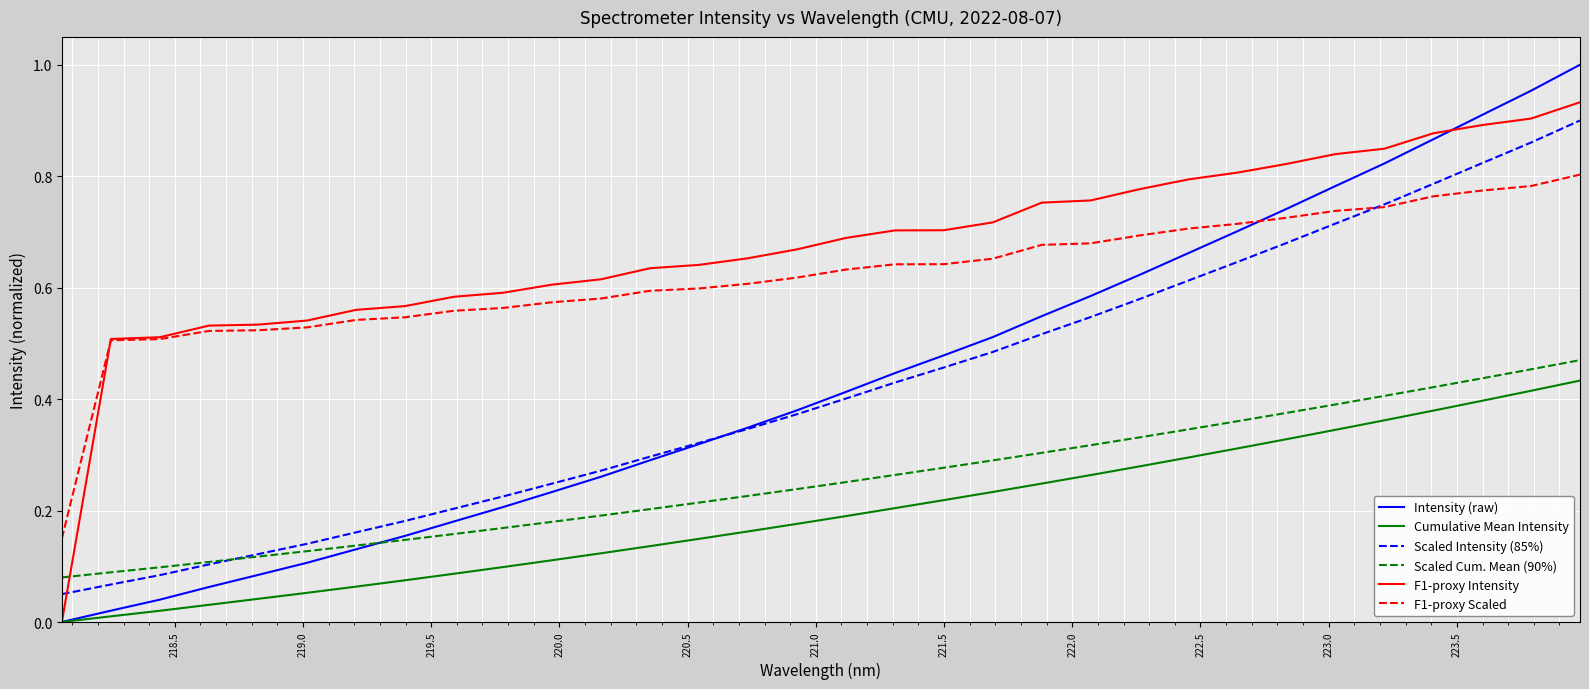

Which series has the largest total across all categories?

F1-proxy Intensity